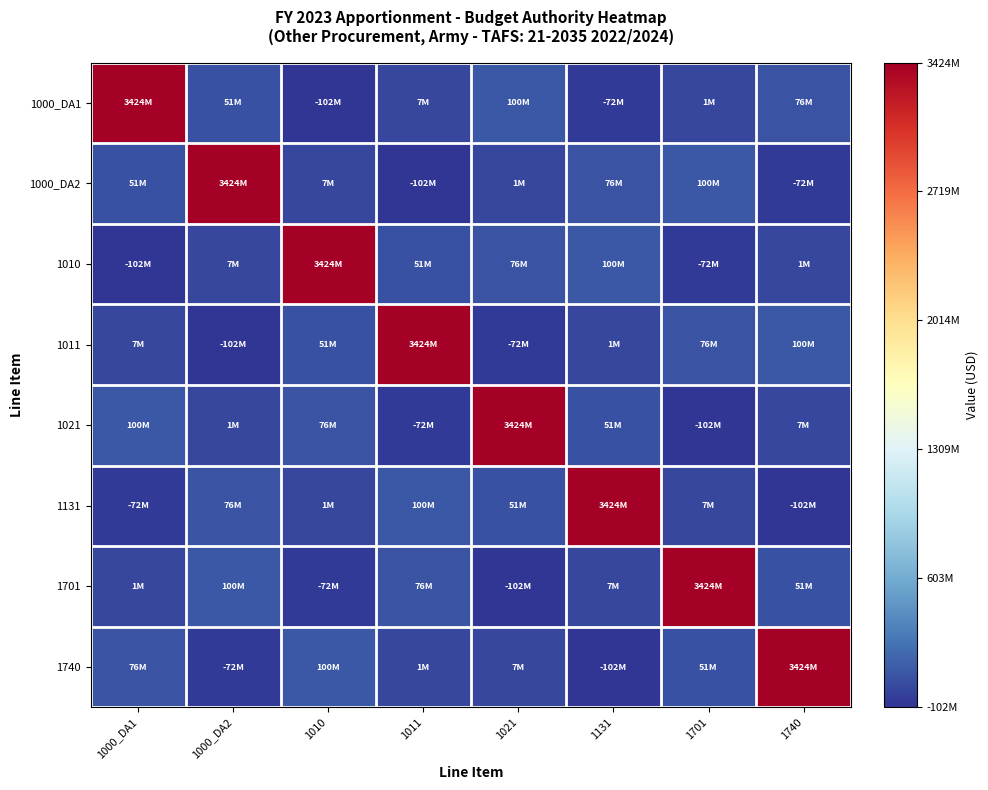

Between 1000_DA2 and 1021, which is larger?

1021